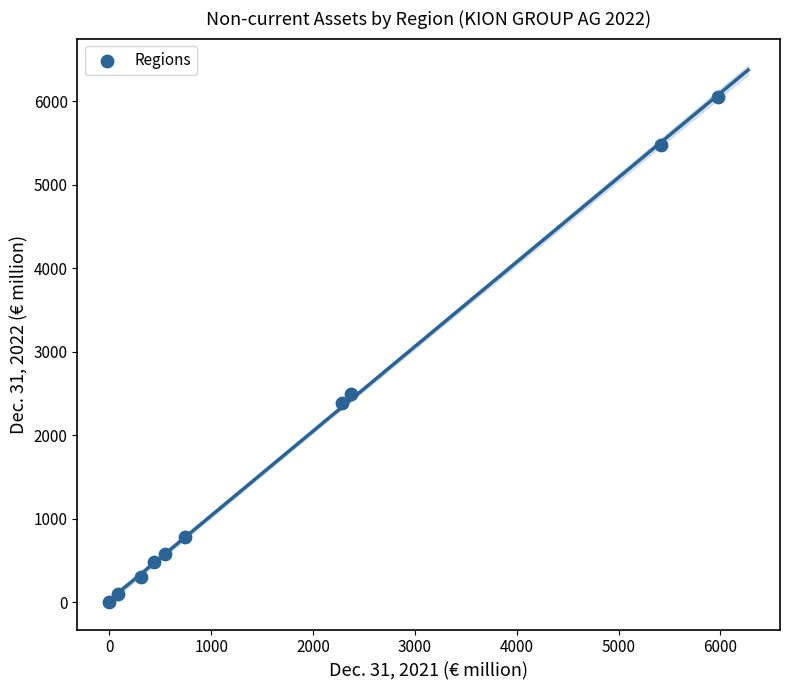

What Y value in the scatter plot is closest to 3028?

2494.5